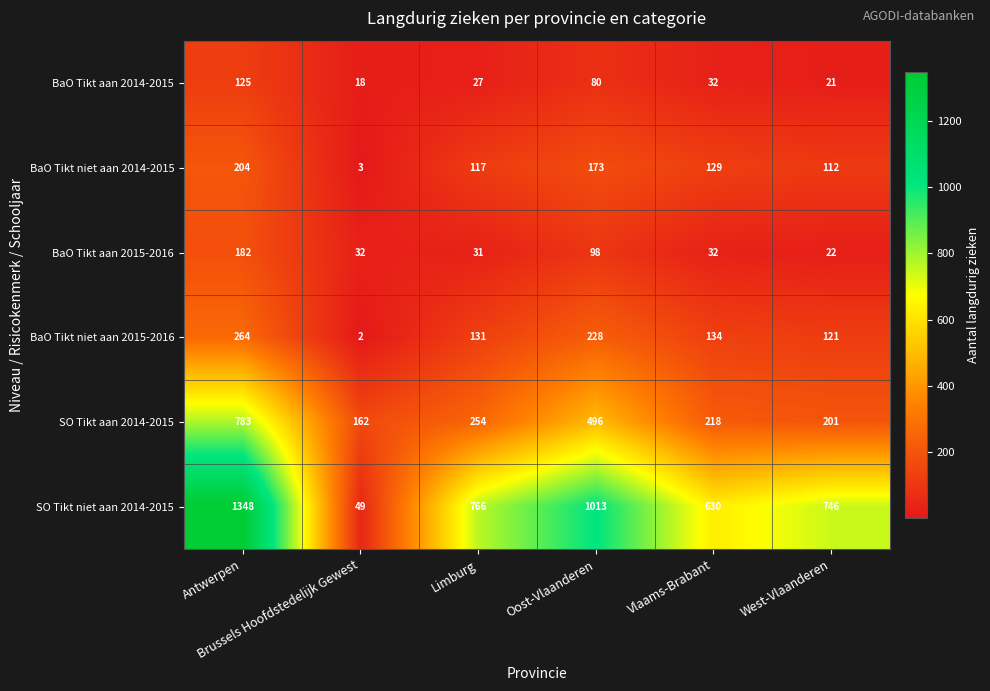

At how many categories does at least one series exceed 278?

5